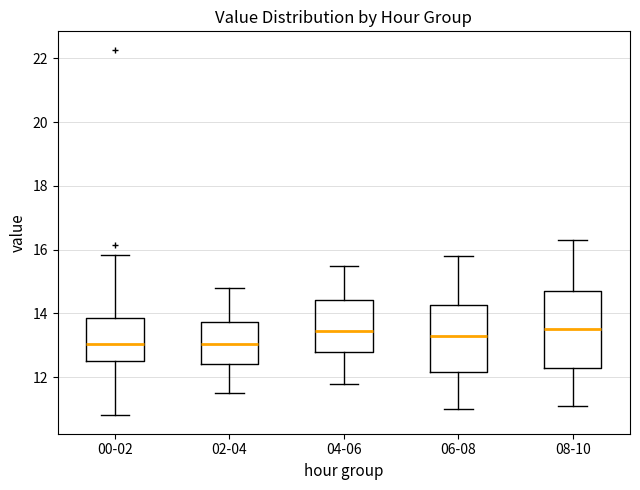

Reading left to right, transcribe this box plot: for each box, give where its median line is, the range the box spans, and where its two whiskers end, as read against the y-axis. The values are not printed on the chart, so give them approximately, as read against the axis.

00-02: median 13.0, box 12.6 to 13.8, whiskers 10.8 to 15.8
02-04: median 13.0, box 12.4 to 13.8, whiskers 11.6 to 14.8
04-06: median 13.4, box 12.8 to 14.4, whiskers 11.8 to 15.6
06-08: median 13.4, box 12.2 to 14.2, whiskers 11.0 to 15.8
08-10: median 13.6, box 12.4 to 14.8, whiskers 11.2 to 16.4